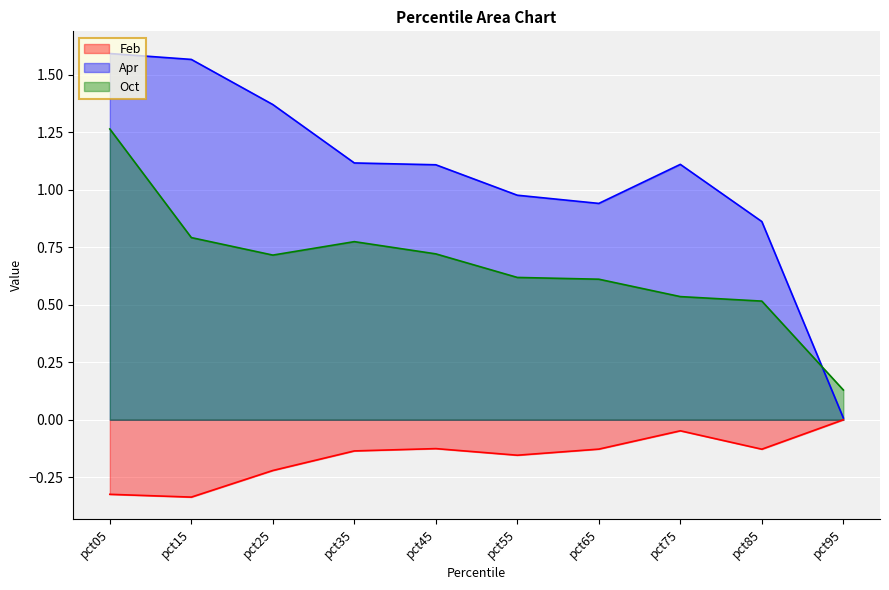

Count the number of data series in this chart.

3